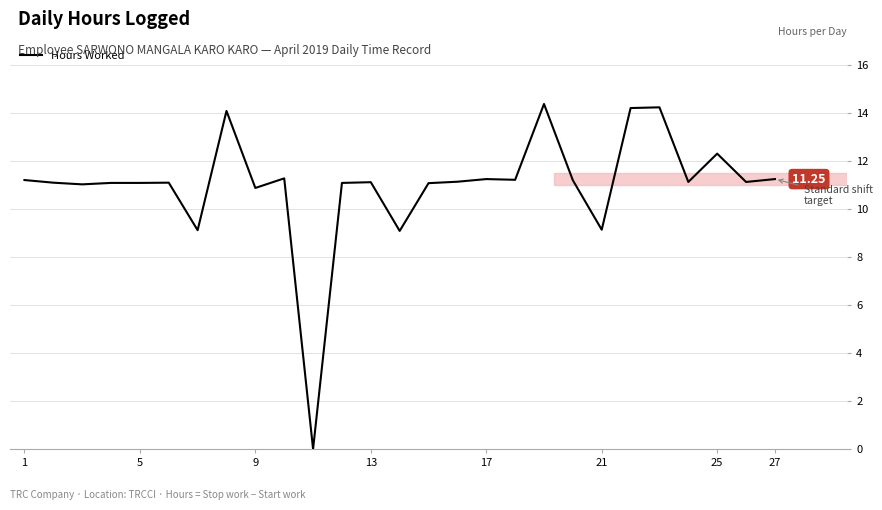

What is the difference between the maximum and minimum values?

14.4